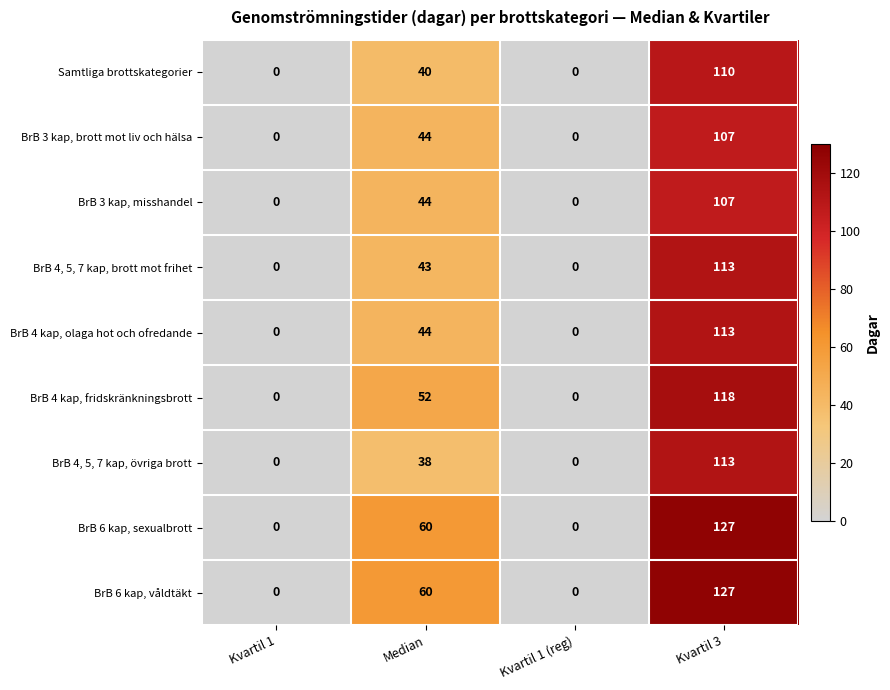

Which label corresponds to the largest value in the chart?

Kvartil 3